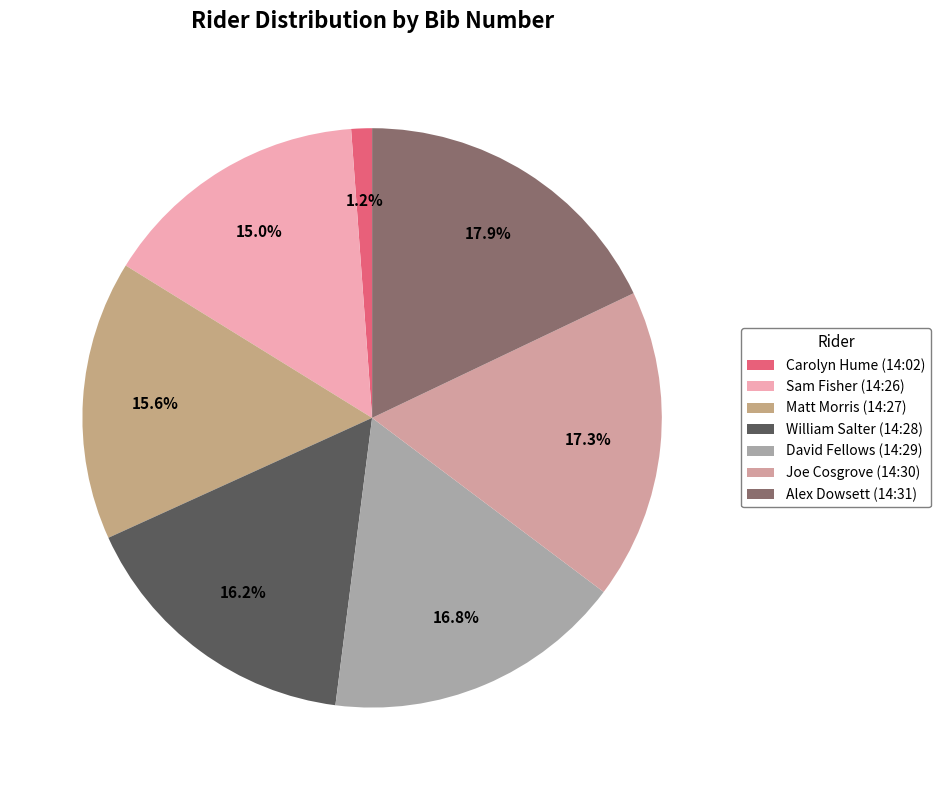

What is the largest slice in the pie chart?

Alex Dowsett (14:31)